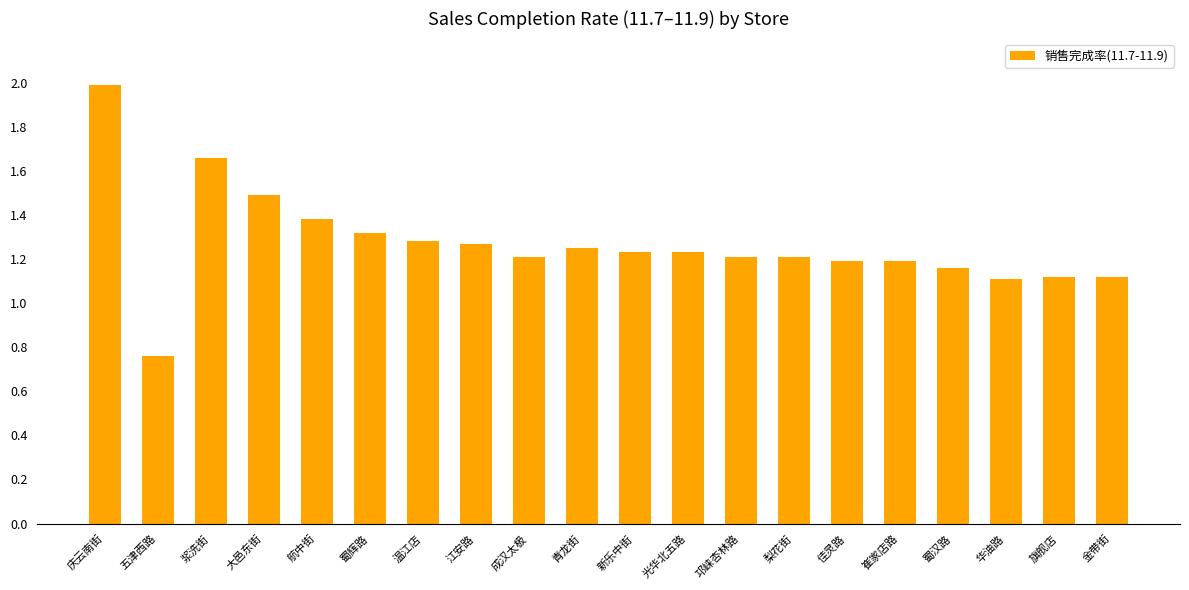

True or false: the data shows 0.8 at 邛崃杏林路.

False